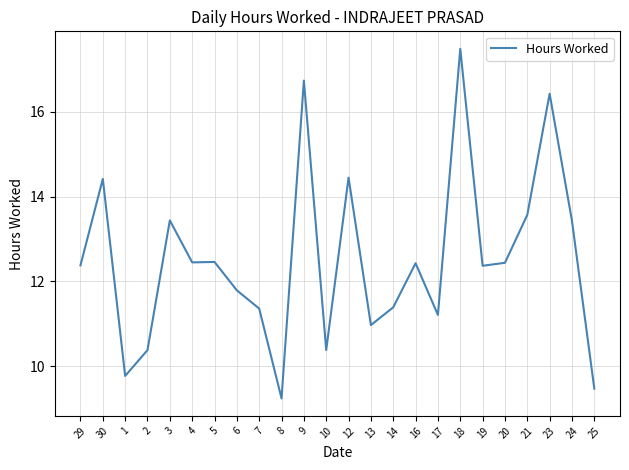

Where does the data first go above 12?

29